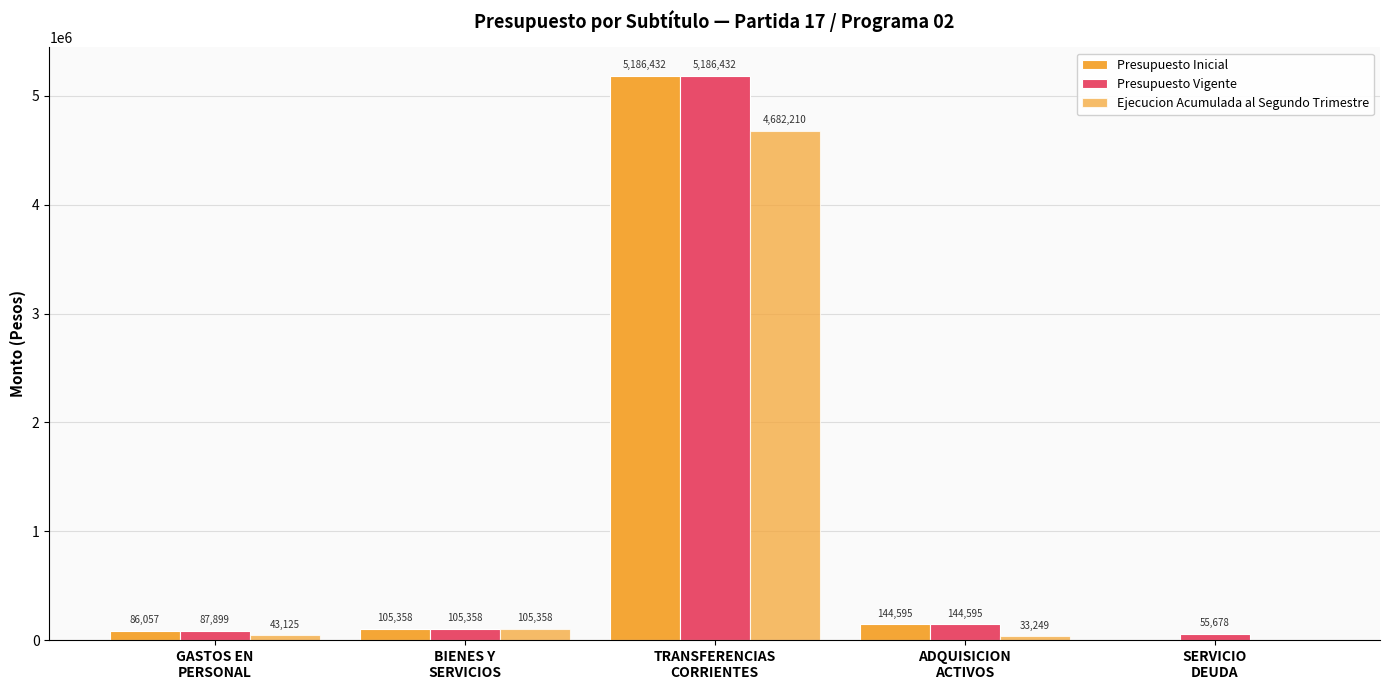

Count the number of categories in the chart.

5